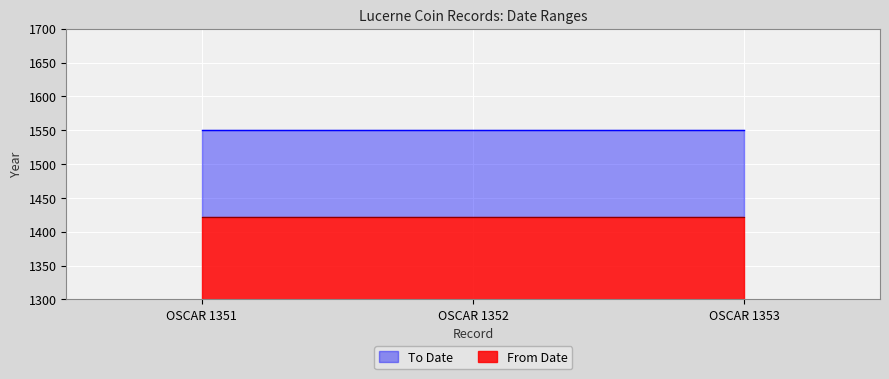

List the labels in order of To Date value, largest first.

OSCAR 1351, OSCAR 1352, OSCAR 1353